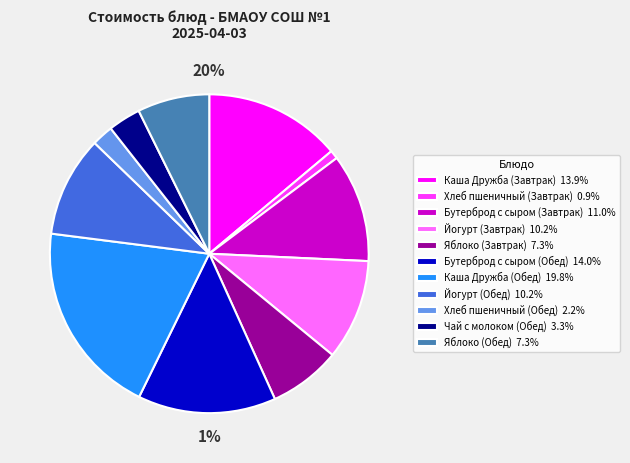

Which slice is the smallest?

Хлеб пшеничный (Завтрак)